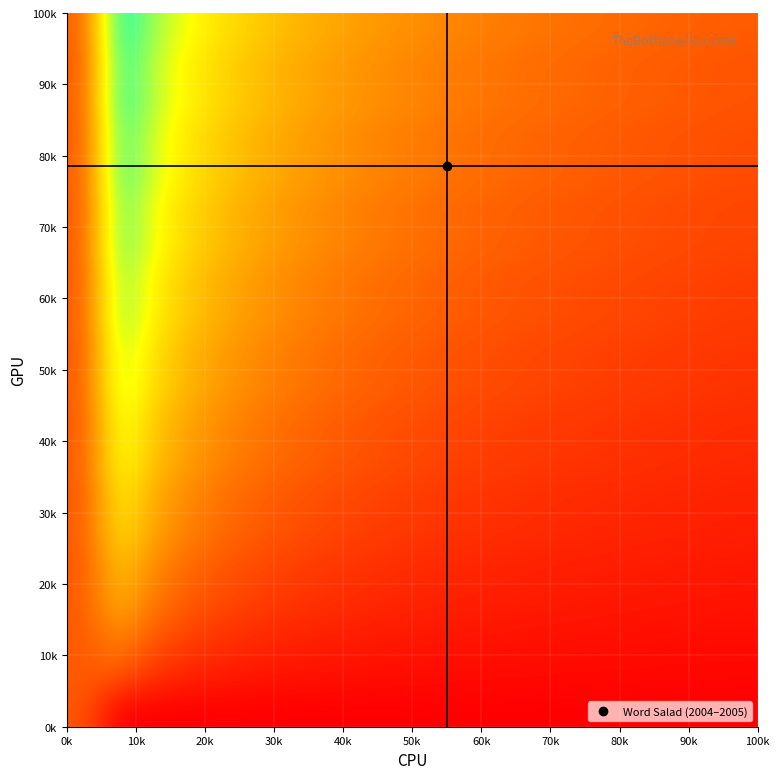

At how many categories does at least one series exceed 0?

20